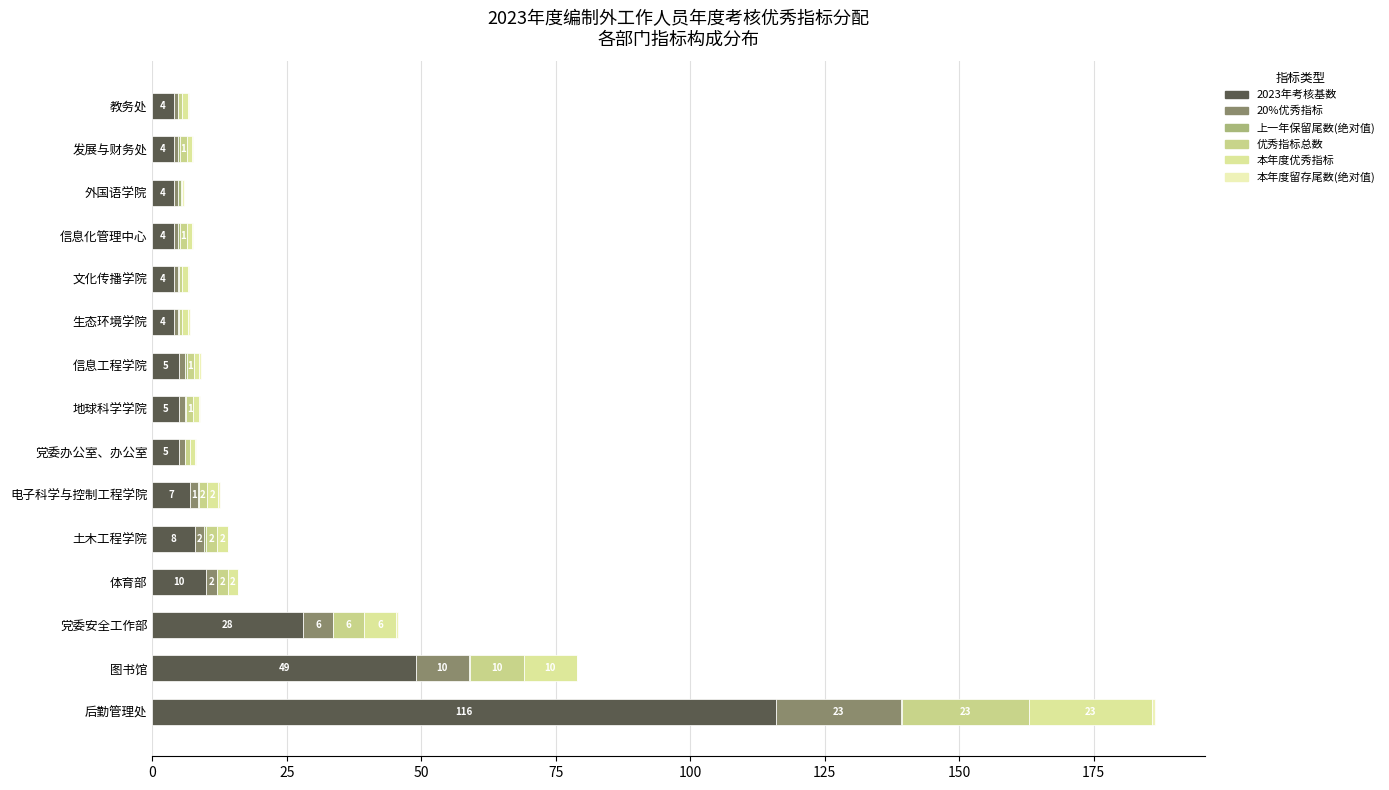

Reading left to right, what are all the values shown in this chart?

2023年考核基数: 116.0	49.0	28.0	10.0	8.0	7.0	5.0	5.0	5.0	4.0	4.0	4.0	4.0	4.0	4.0
20%优秀指标: 23.2	9.8	5.6	2.0	1.6	1.4	1.0	1.0	1.0	0.8	0.8	0.8	0.8	0.8	0.8
上一年保留尾数(绝对值): 0.2	0.2	0.1	0.0	0.4	0.2	0.1	0.3	0.3	0.2	0.1	0.4	0.5	0.4	0.1
优秀指标总数: 23.4	10.0	5.7	2.0	2.1	1.6	0.9	1.3	1.3	0.6	0.7	1.2	0.3	1.2	0.8
本年度优秀指标: 23.0	10.0	6.0	2.0	2.0	2.0	1.0	1.0	1.0	1.0	1.0	1.0	0.0	1.0	1.0
本年度留存尾数(绝对值): 0.4	0.0	0.3	0.0	0.1	0.4	0.1	0.3	0.3	0.4	0.3	0.2	0.3	0.2	0.2